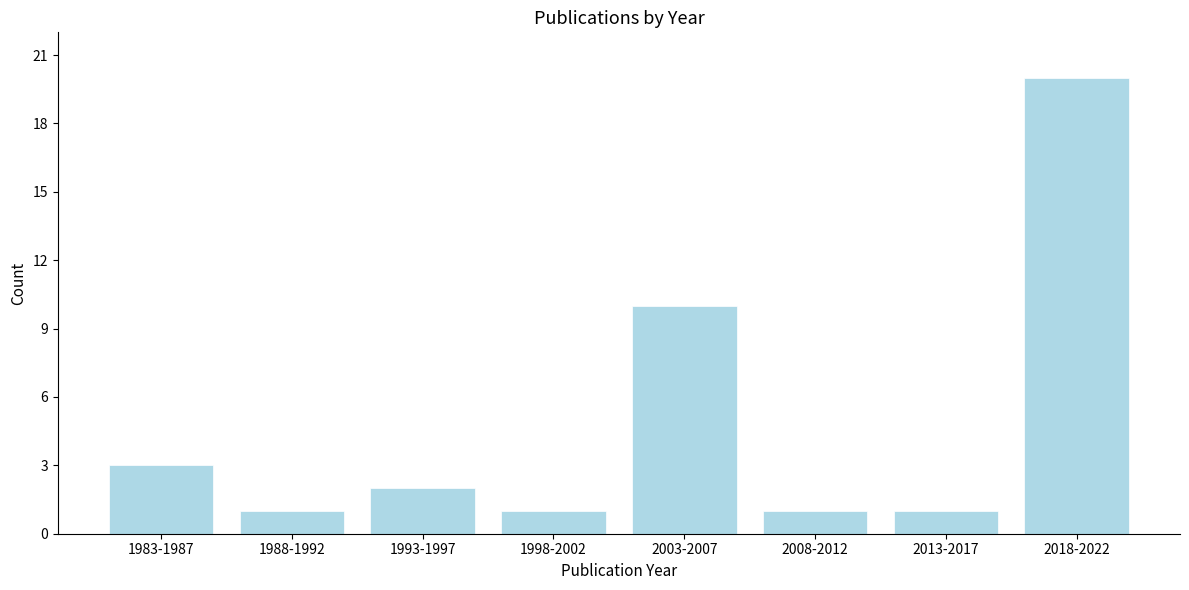

Reading right to left, extract all data points from this chart.

20	1	1	10	1	2	1	3